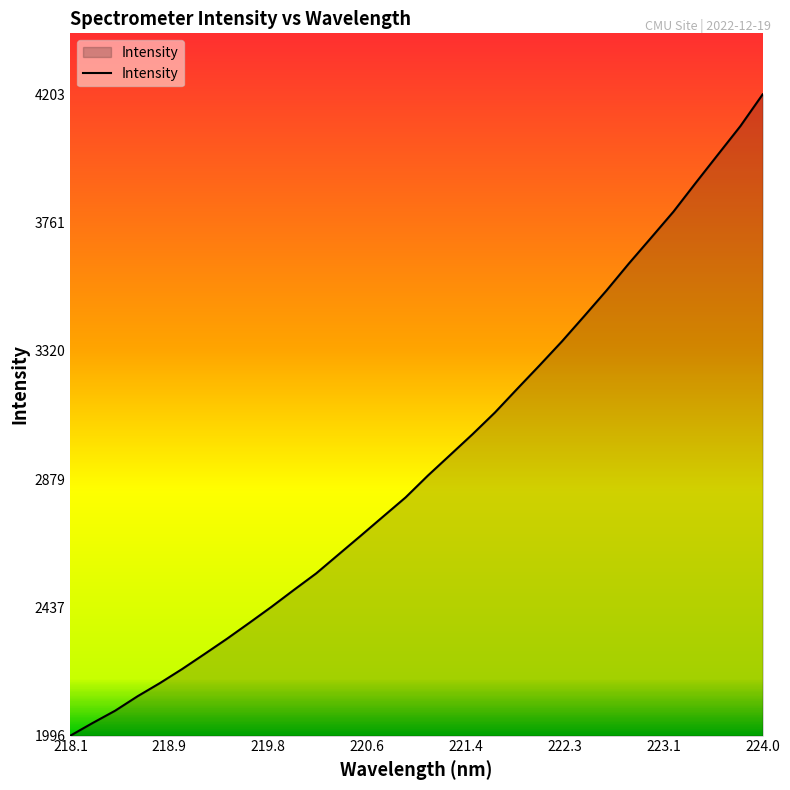

What is the difference between the maximum and minimum values?

2206.5